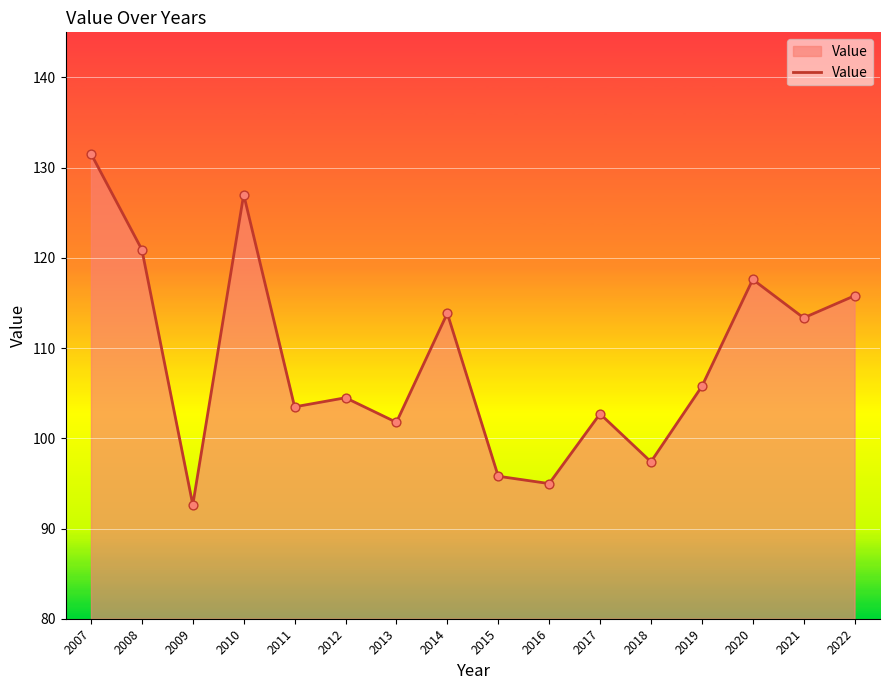

Between 2017 and 2016, which is larger?

2017